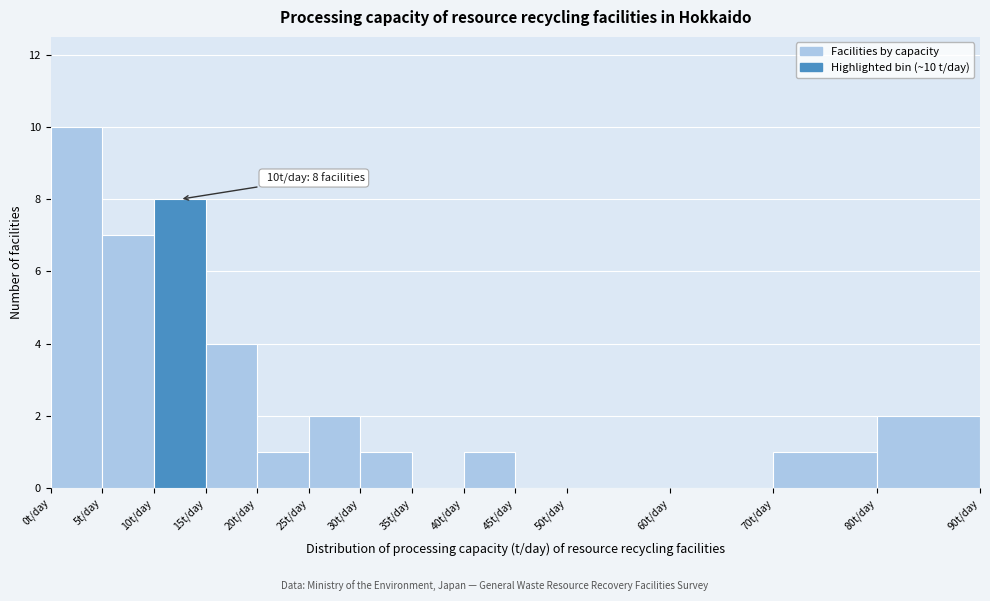

Over which range of the x-axis is the bar tallest?

0 to 5